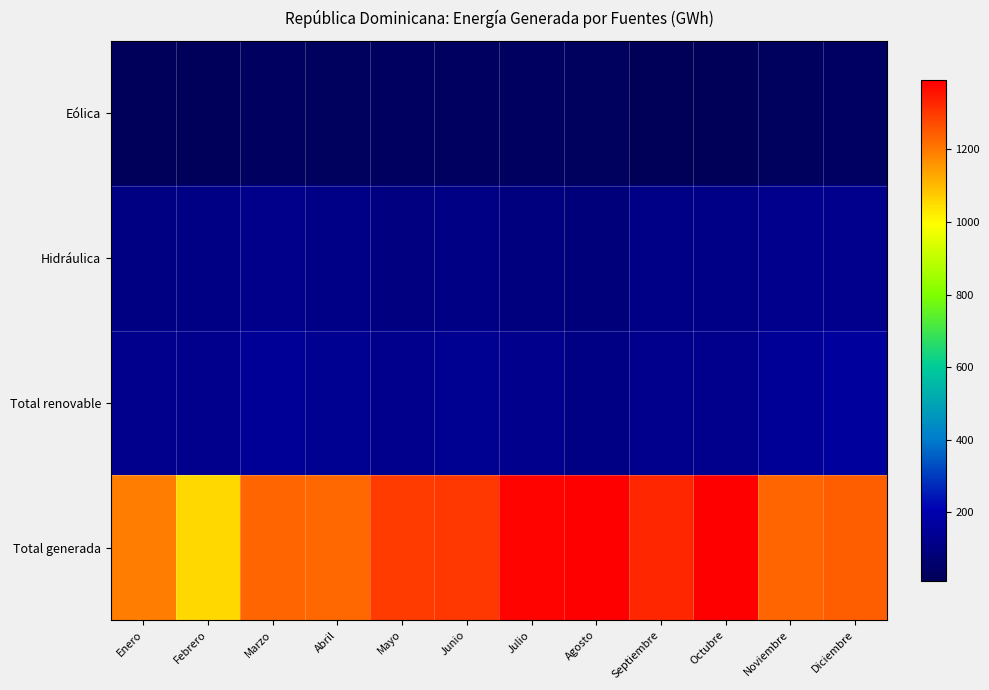

Which category has the lowest value across all series?

Octubre